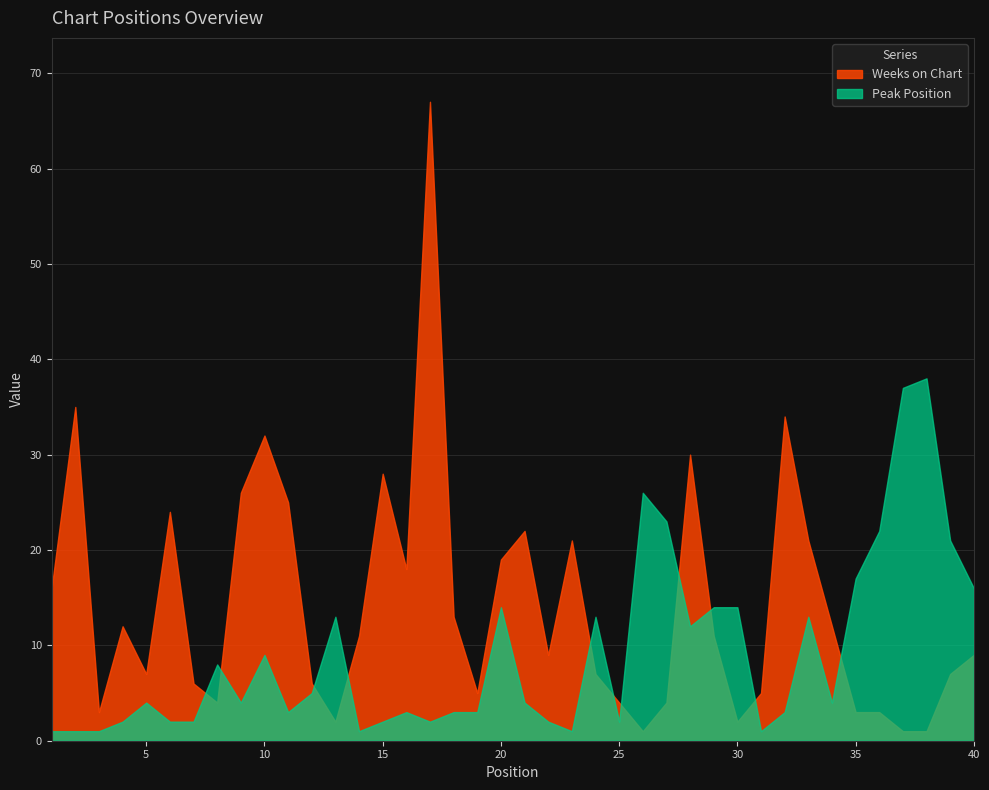

What is the value of the Peak Position point at the 9th from the left?

4